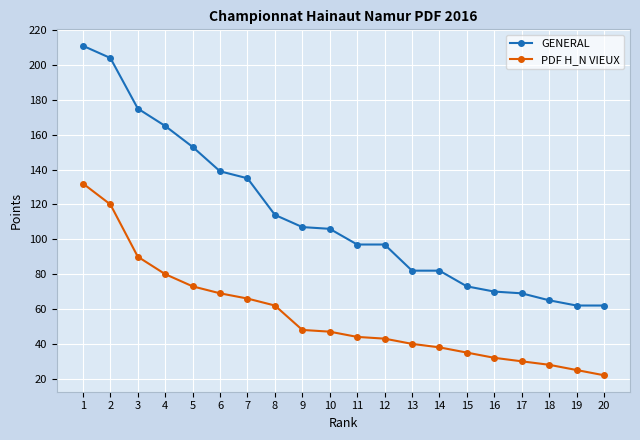

At which label is GENERAL closest to 136?

7